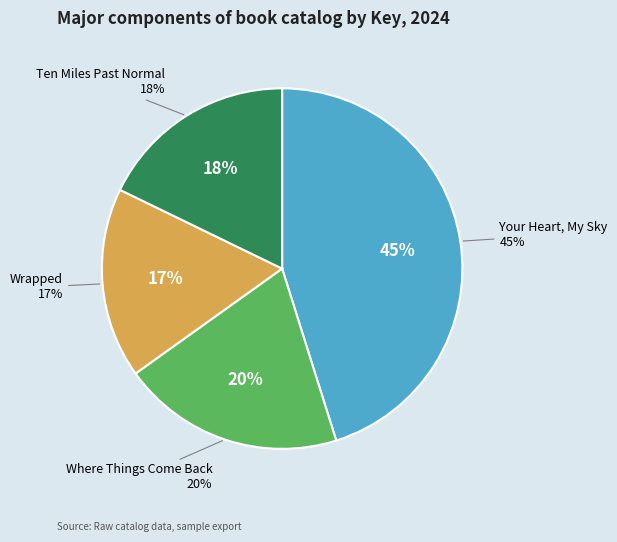

Rank the categories by value from lowest to highest.

Wrapped, Ten Miles Past Normal, Where Things Come Back, Your Heart, My Sky